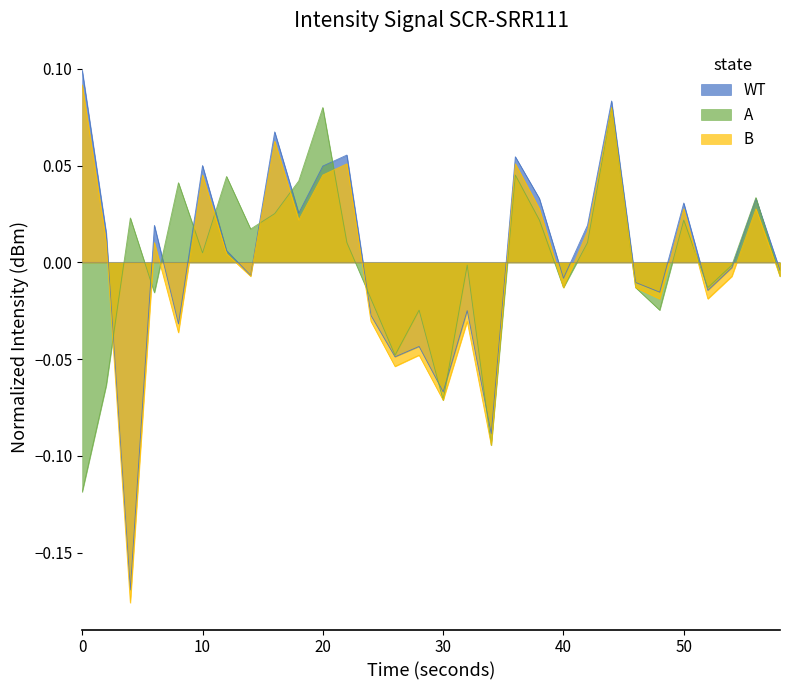

Which series has the largest range (max minus min)?

WT